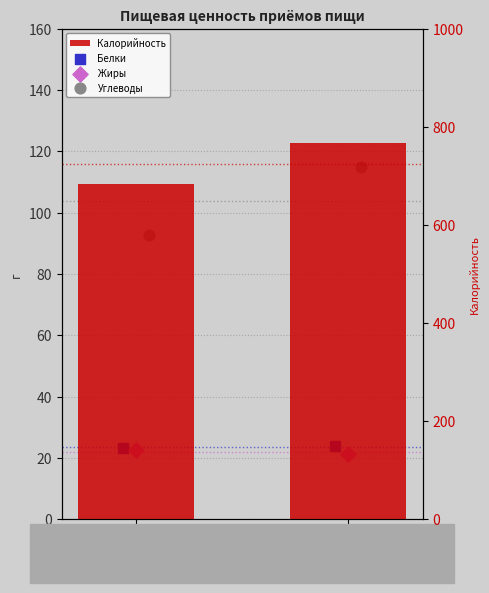

Which series contains the highest Y value?

Калорийность